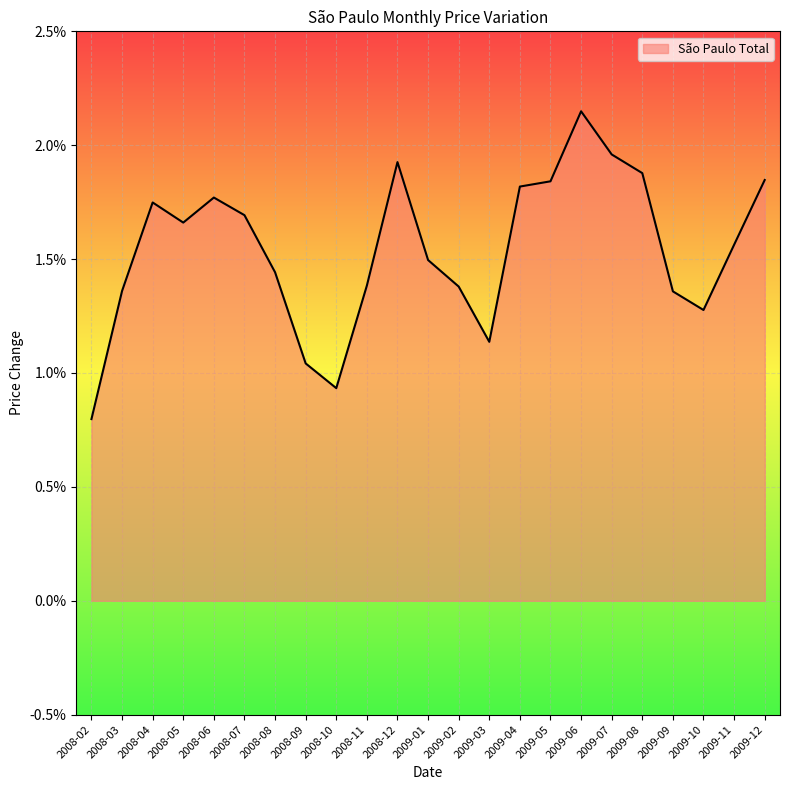

Where is the first local minimum?

2008-05